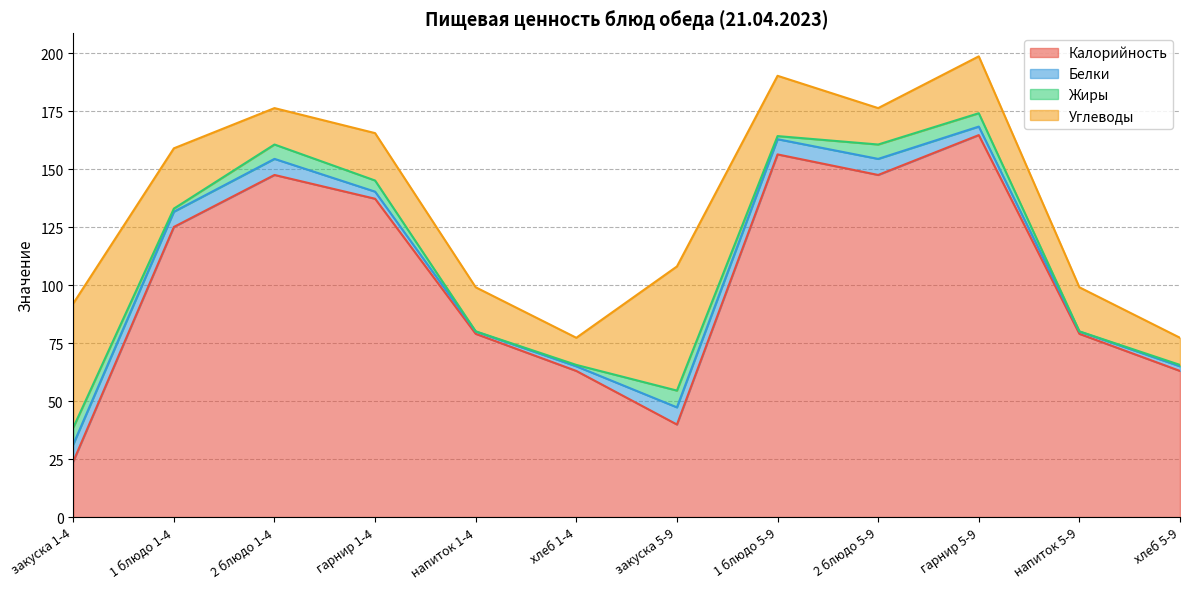

What are all the series names shown in the legend?

Калорийность, Белки, Жиры, Углеводы